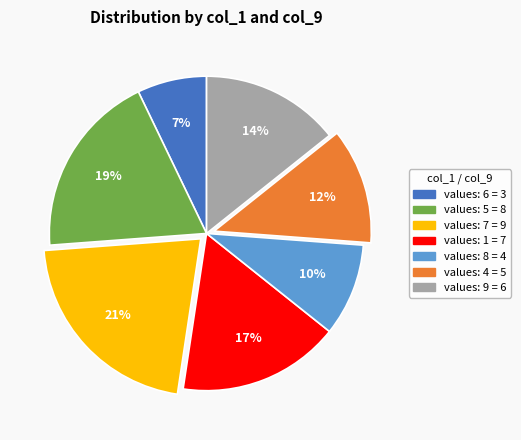

Is there any slice that represents more than half of the pie?

No